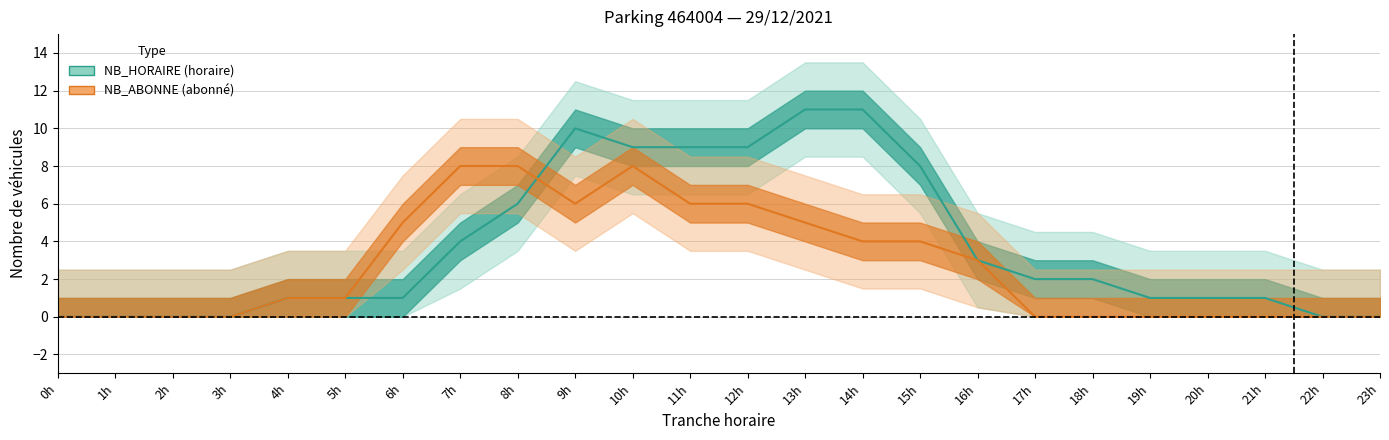

True or false: NB_ABONNE has more than 1 points higher than both neighbors.

False